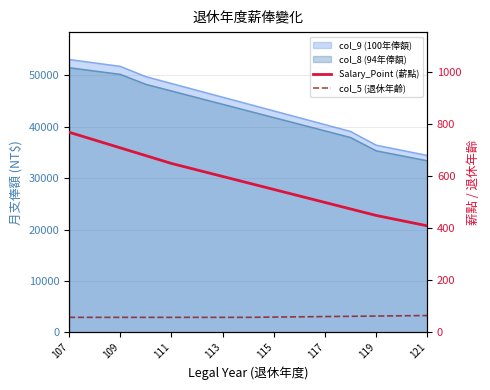

True or false: Salary_Point (薪點) has more than 1 points higher than both neighbors.

False